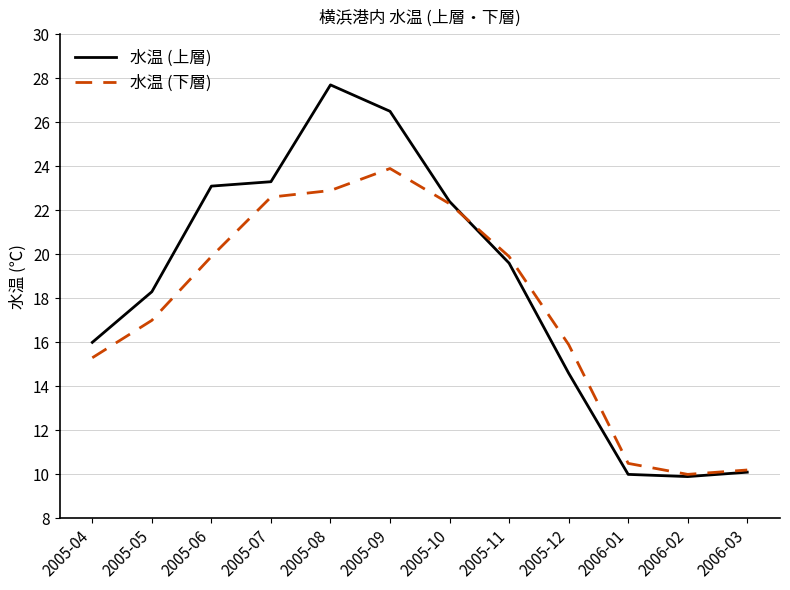

Which series changed the most between 2005-07 and 2005-08?

水温 (上層)